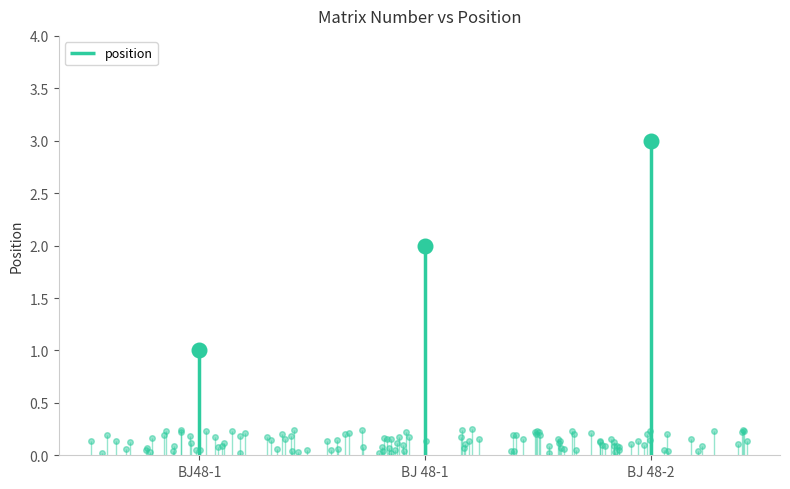

Reading left to right, list all the values displayed in this chart.

BJ48-1=1	BJ 48-1=2	BJ 48-2=3